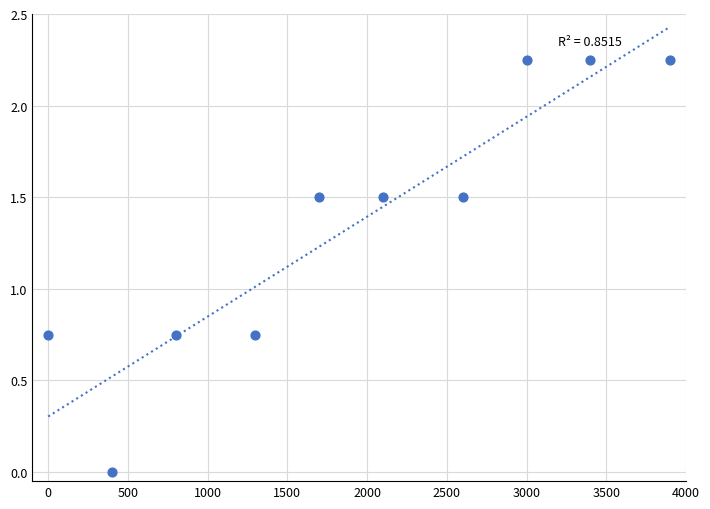

What is the range of X values (max minus min)?

3900.0